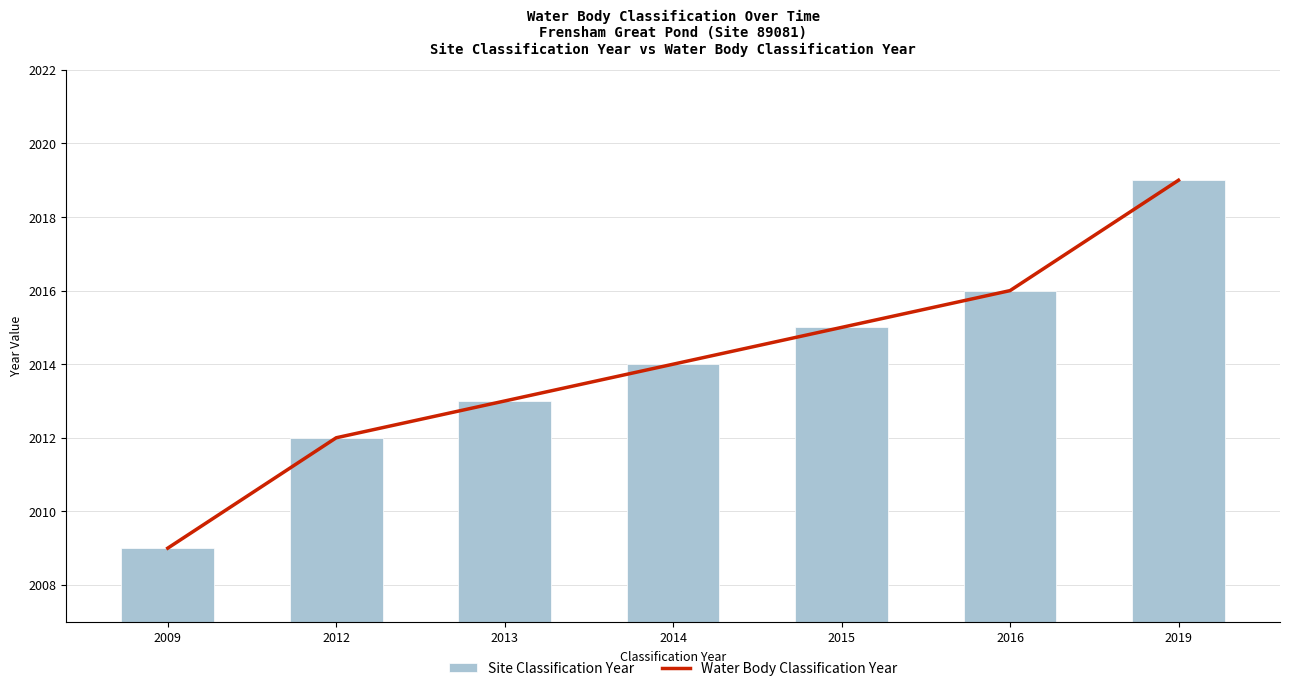

Reading left to right, list all the values displayed in this chart.

Water Body Classification Year: 2009	2012	2013	2014	2015	2016	2019
Site Classification Year: 2009	2012	2013	2014	2015	2016	2019